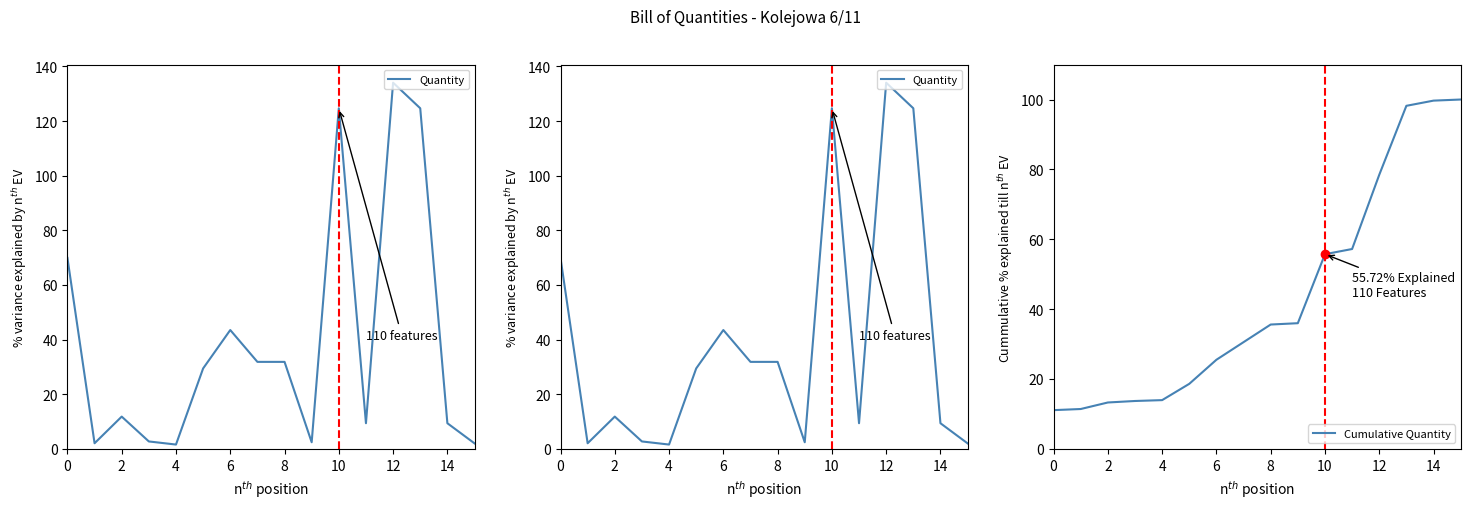

What is the highest value of the Cumulative Quantity series?

100.0